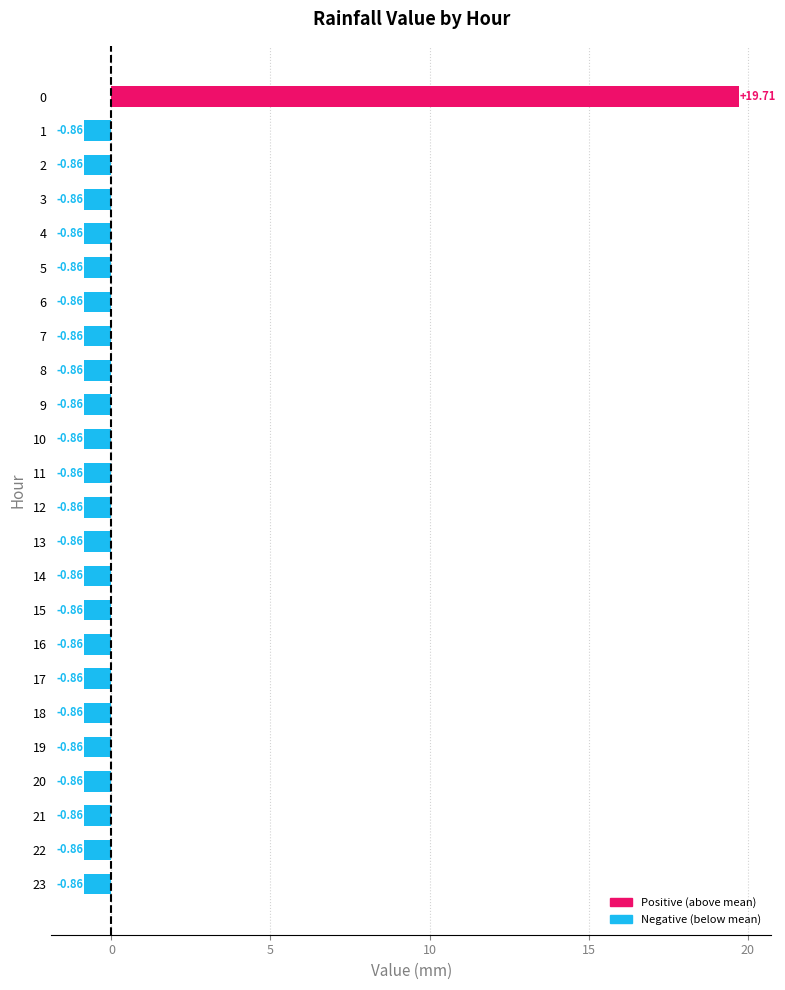

What is the sum of the values at 11 and 8?

-1.7